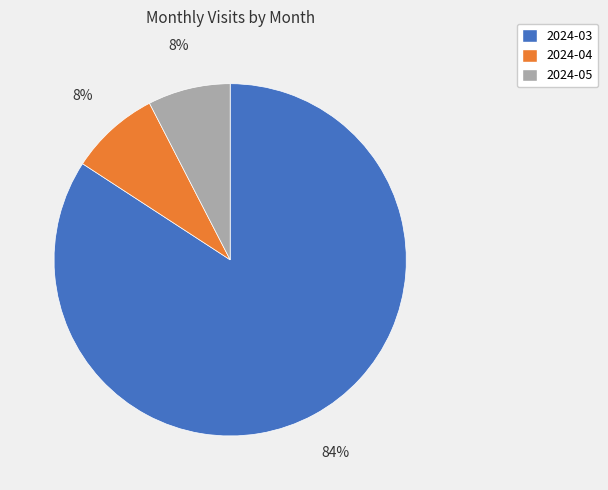

Is it true that 2024-04 is 1% of the pie?

False